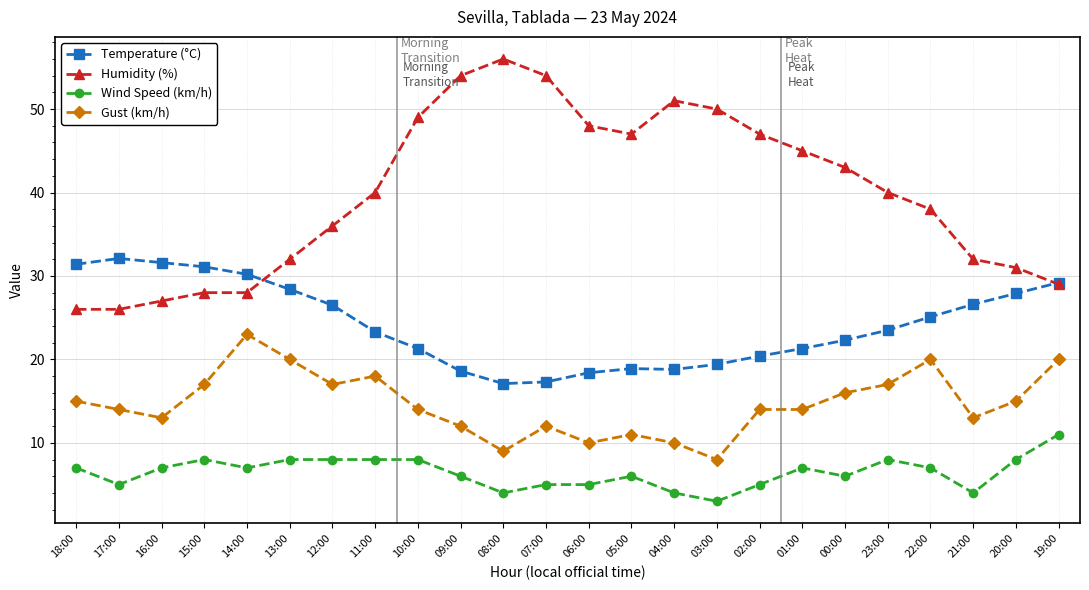

At which label does Wind Speed (km/h) reach its minimum?

03:00